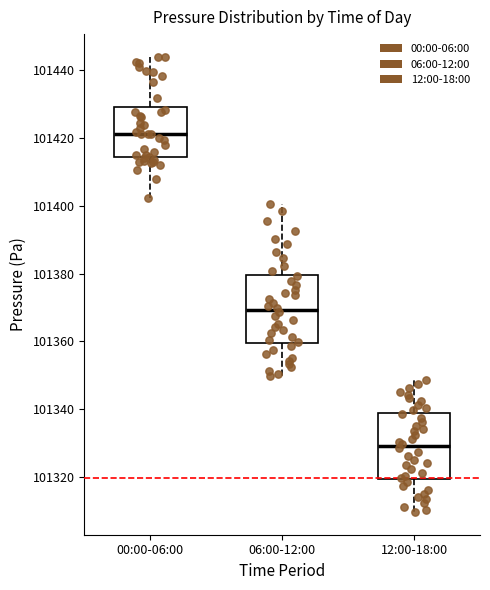

Which box's median line is the lowest?

12:00-18:00